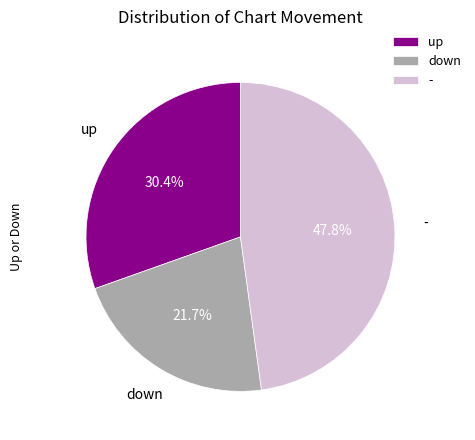

What percentage is the down slice, to the nearest percent?

22%